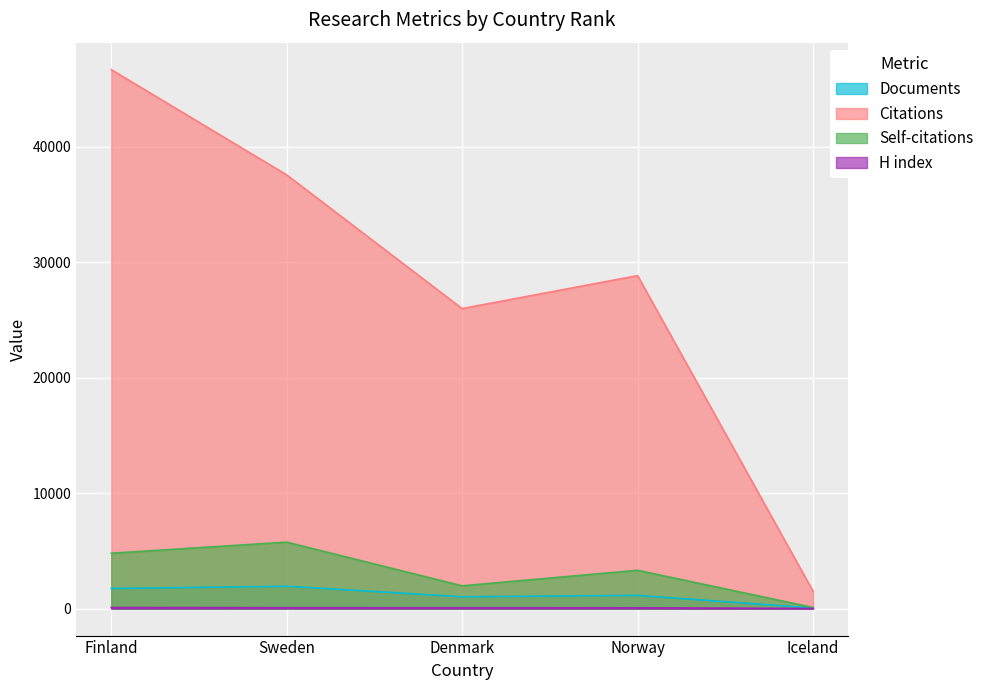

Reading left to right, list all the values displayed in this chart.

Documents: Finland=1745	Sweden=1936	Denmark=1027	Norway=1146	Iceland=56
Citations: Finland=46658	Sweden=37545	Denmark=25974	Norway=28827	Iceland=1507
Self-citations: Finland=4795	Sweden=5755	Denmark=1975	Norway=3319	Iceland=100
H index: Finland=97	Sweden=83	Denmark=80	Norway=74	Iceland=14